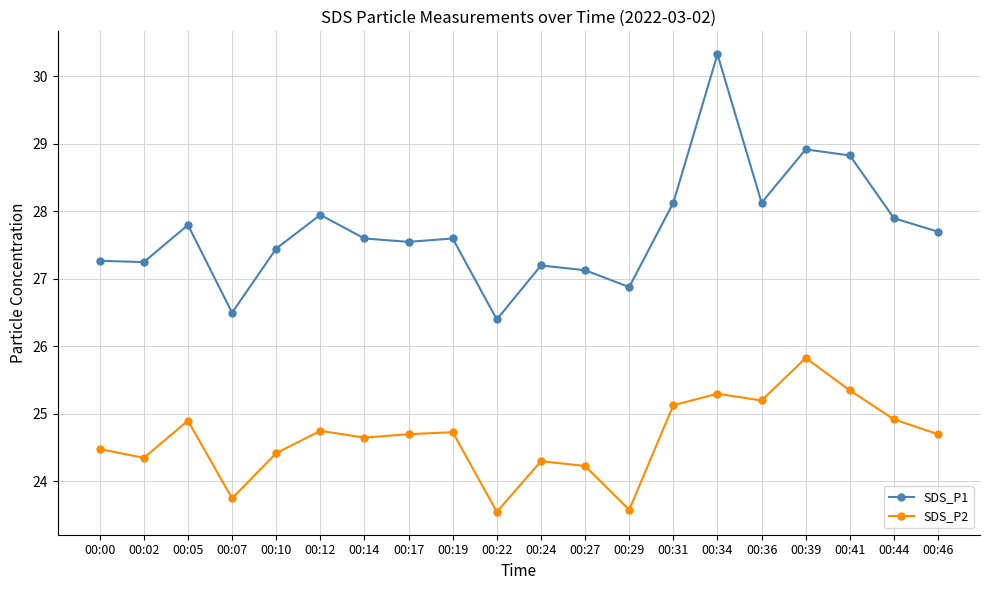

True or false: SDS_P2 and SDS_P1 intersect in this chart.

False